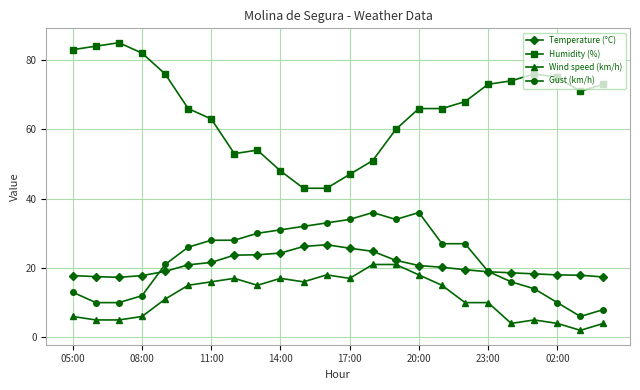

What is the value of the Temperature (°C) point at the 9th from the left?

23.8